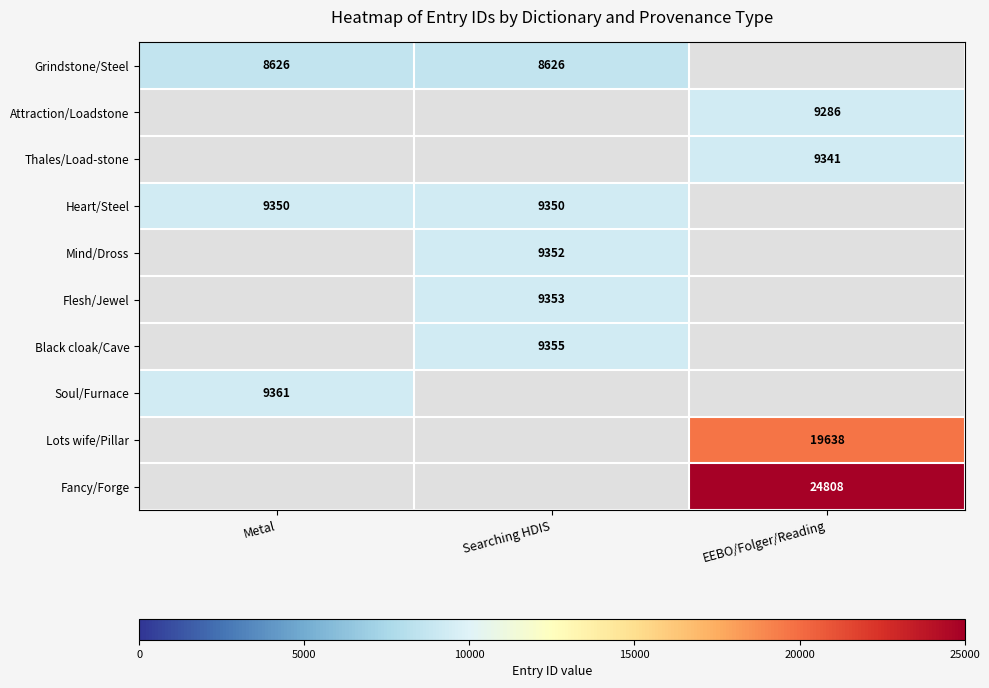

The Lots wife/Pillar series shows 19638 at EEBO/Folger/Reading. True or false?

True